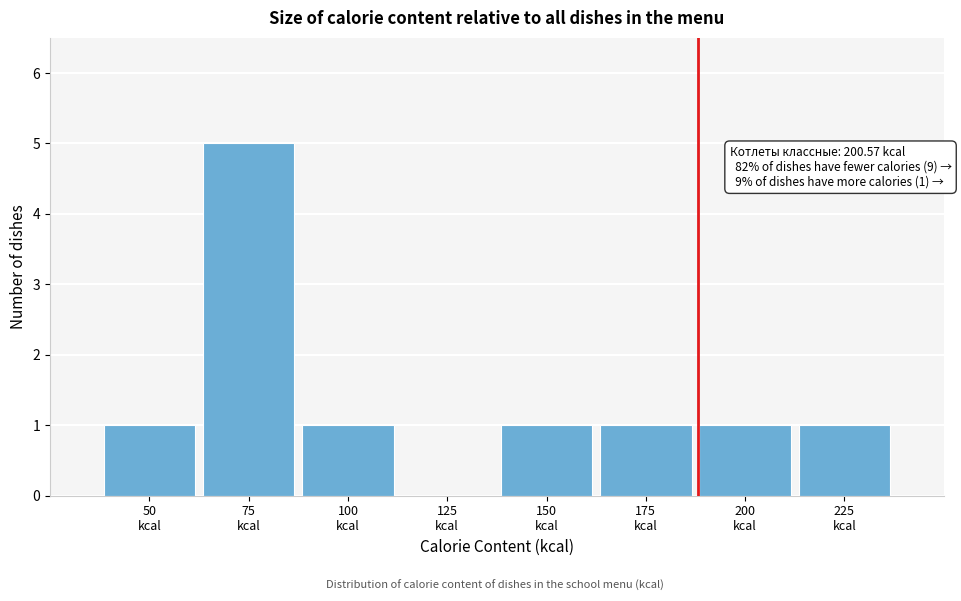

What is the maximum value shown in the chart?

5